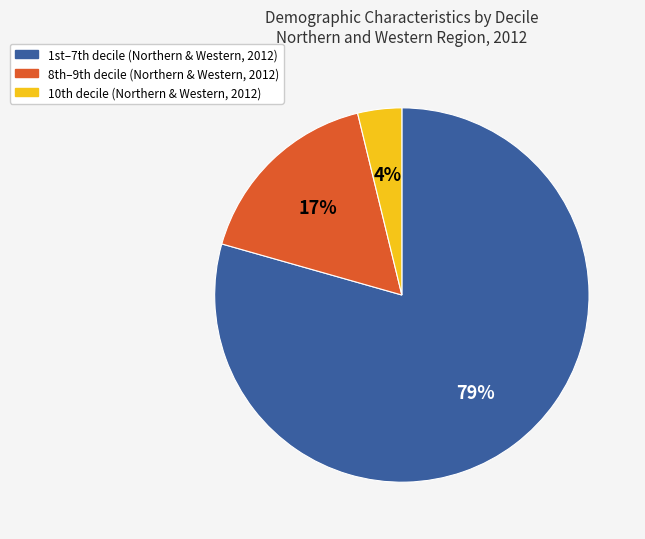

Is there a majority slice in this chart?

Yes